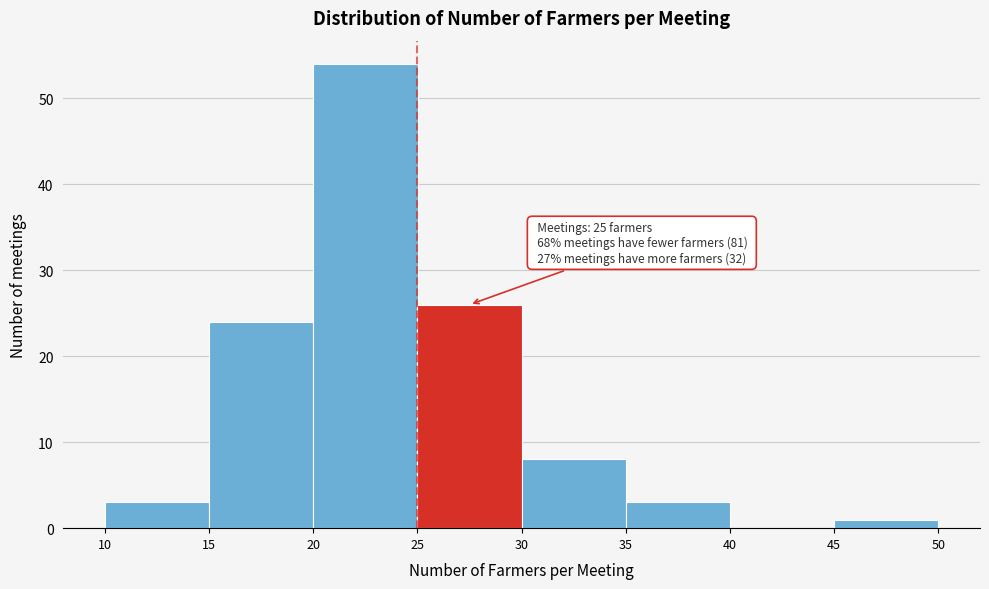

Which range on the x-axis has the tallest bar?

20 to 25